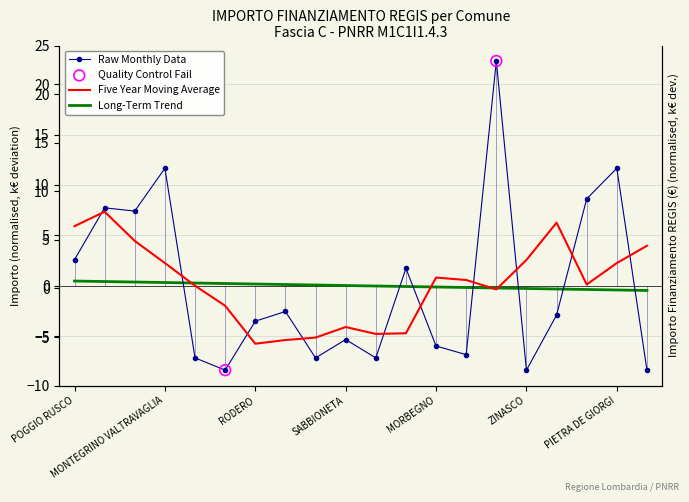

Between SABBIONETA and POGGIO RUSCO, which is larger?

POGGIO RUSCO